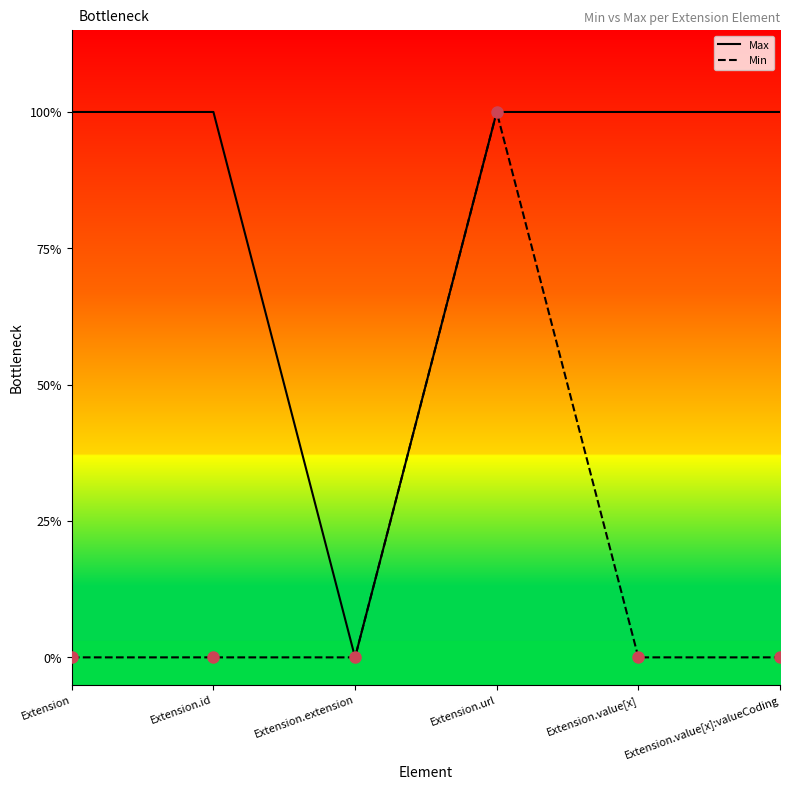

The value of Max at Extension.id is 1. True or false?

True